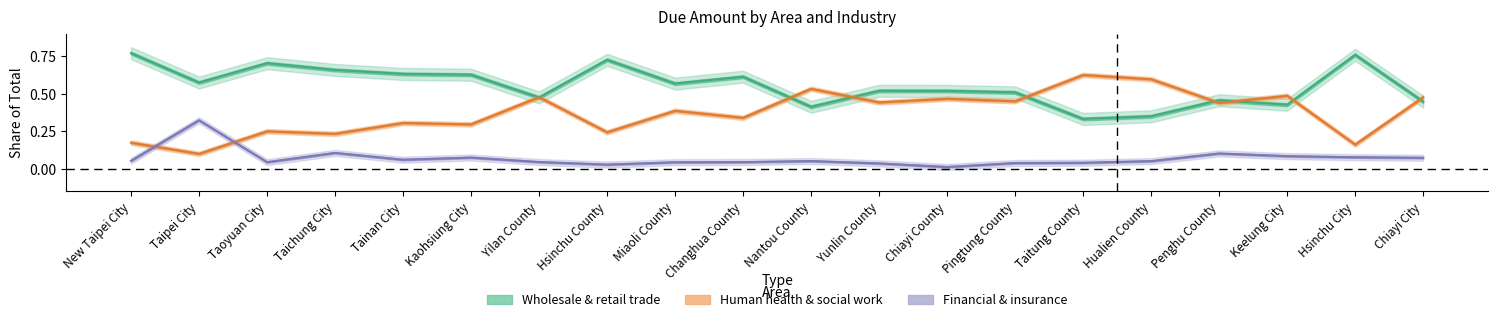

Which series has the largest total across all categories?

Wholesale & retail trade